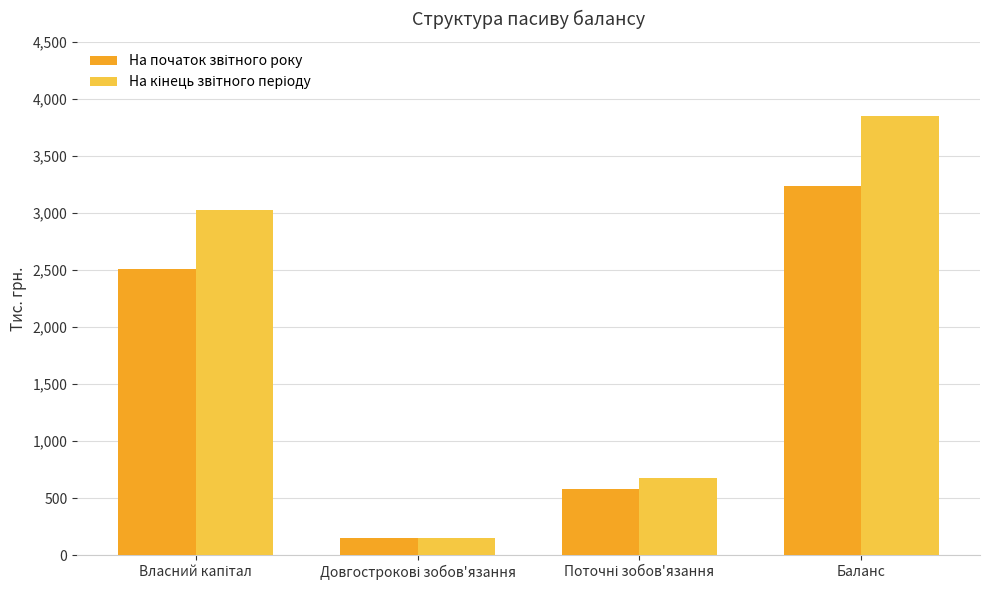

At which category is the sum across all series the highest?

Баланс